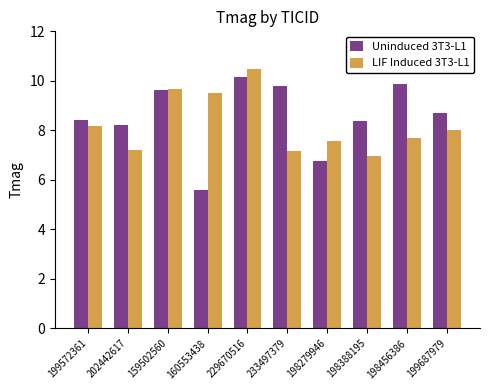

Which series has the largest range (max minus min)?

Uninduced 3T3-L1